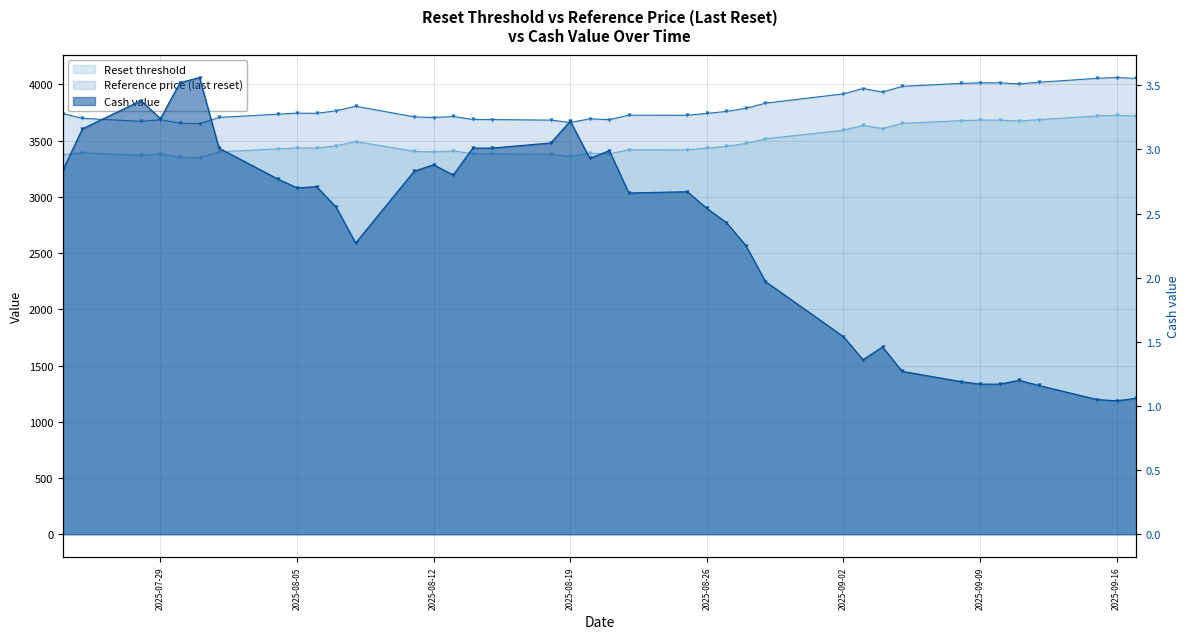

What is the difference between the second highest and second lowest values in the Cash value series?

2.5